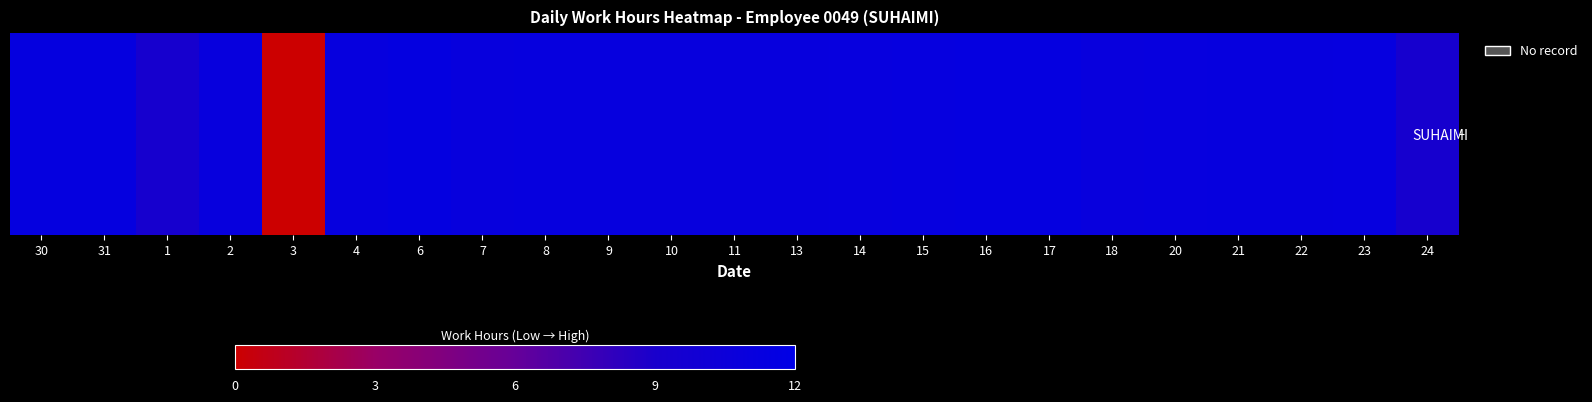

What is the average value?

10.5